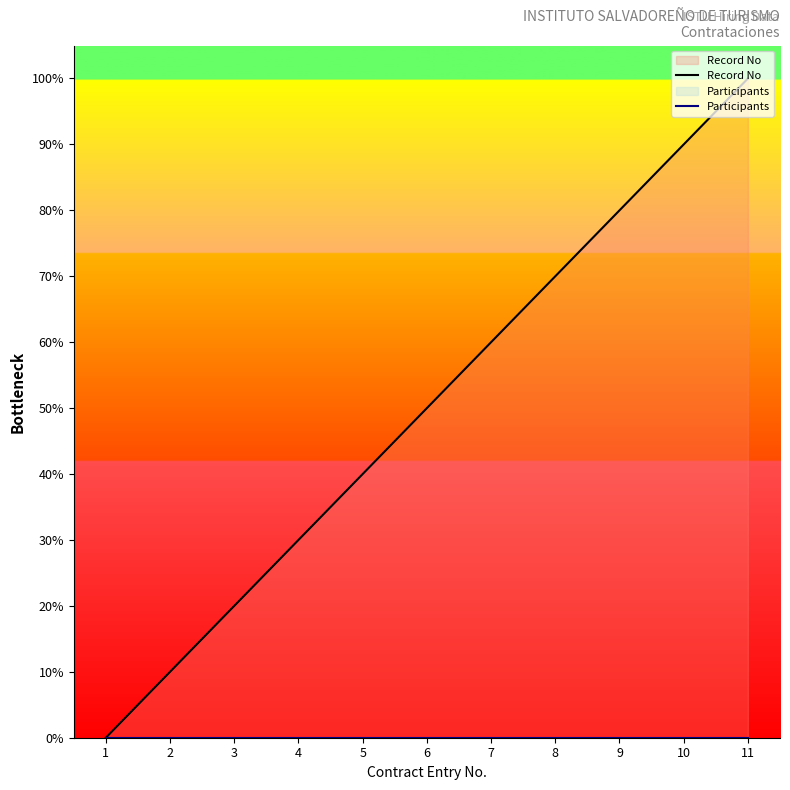

At how many categories does at least one series exceed 58?

5